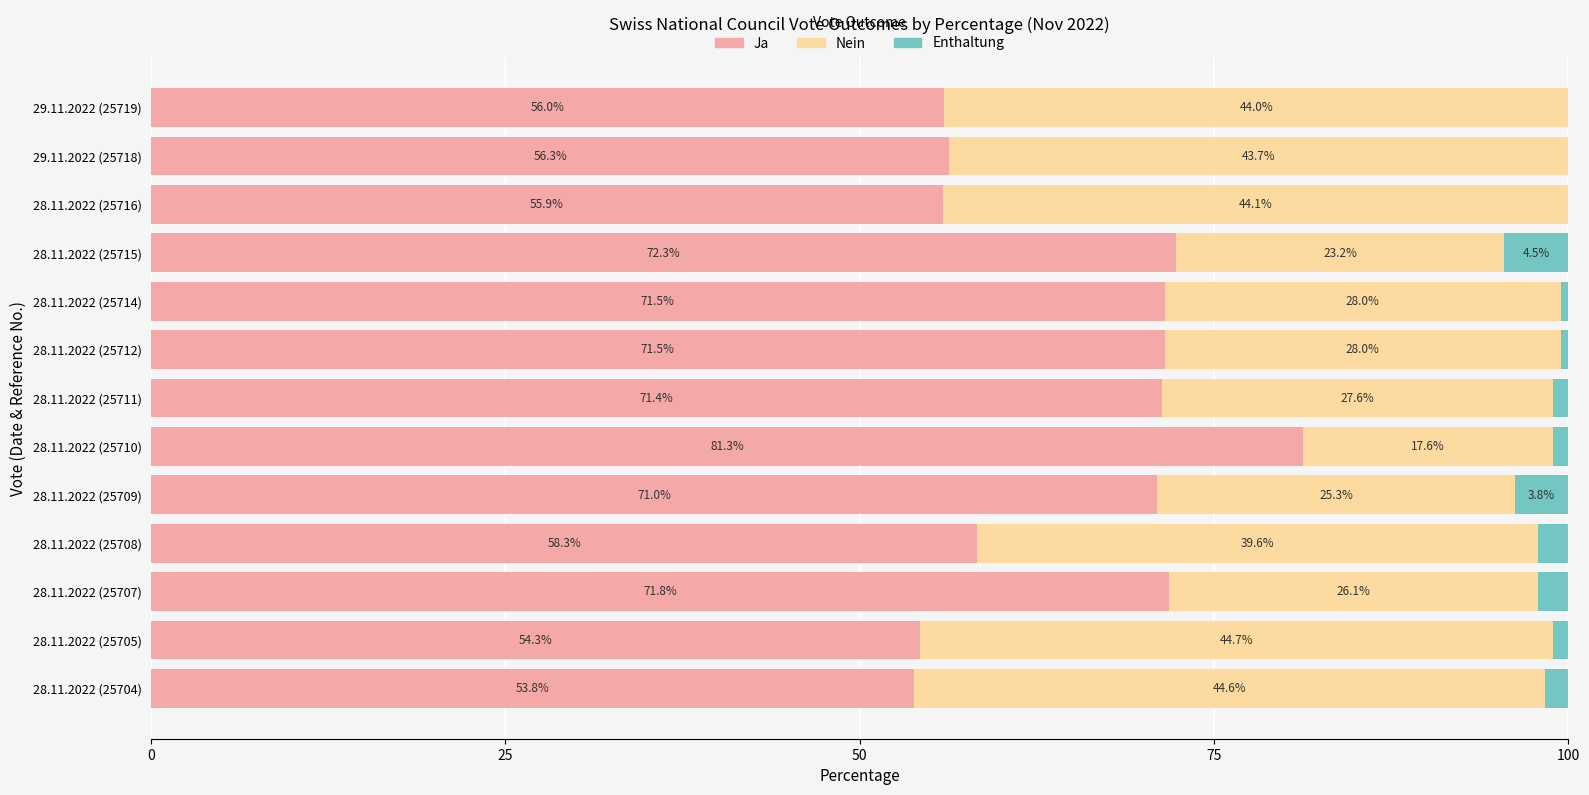

The Ja series shows 71.0 at 28.11.2022 (25709). True or false?

True